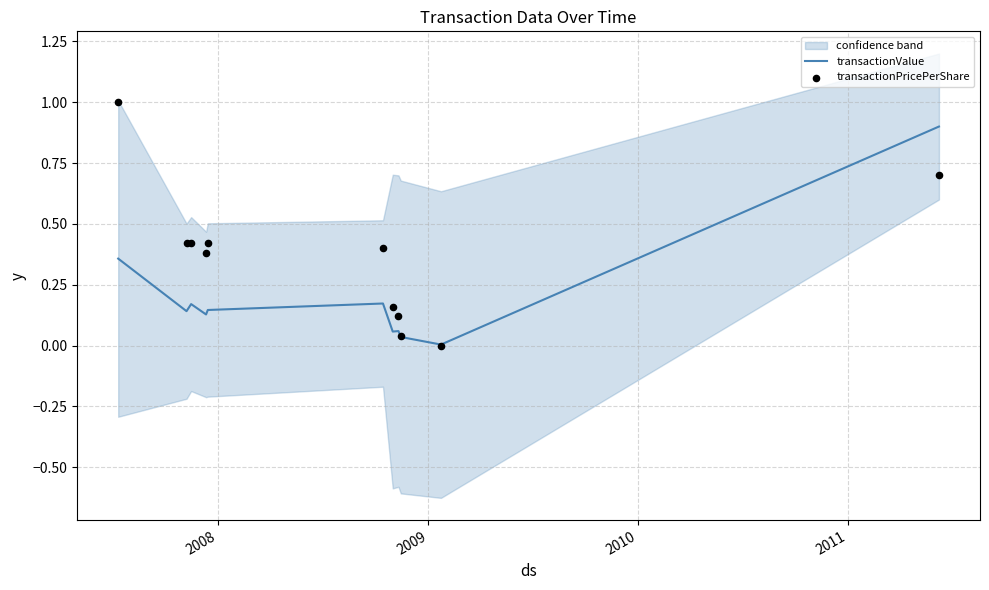

Which series has the largest total across all categories?

transactionPricePerShare